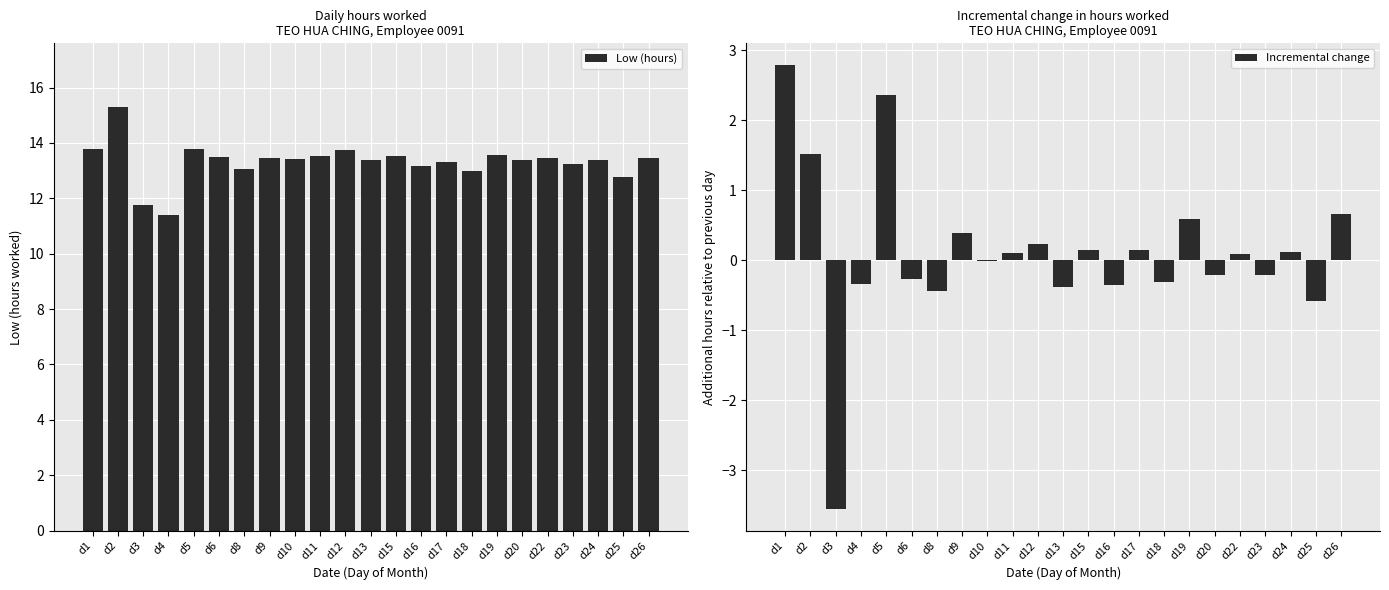

True or false: Incremental change has a value of 0.2 at d17.

True